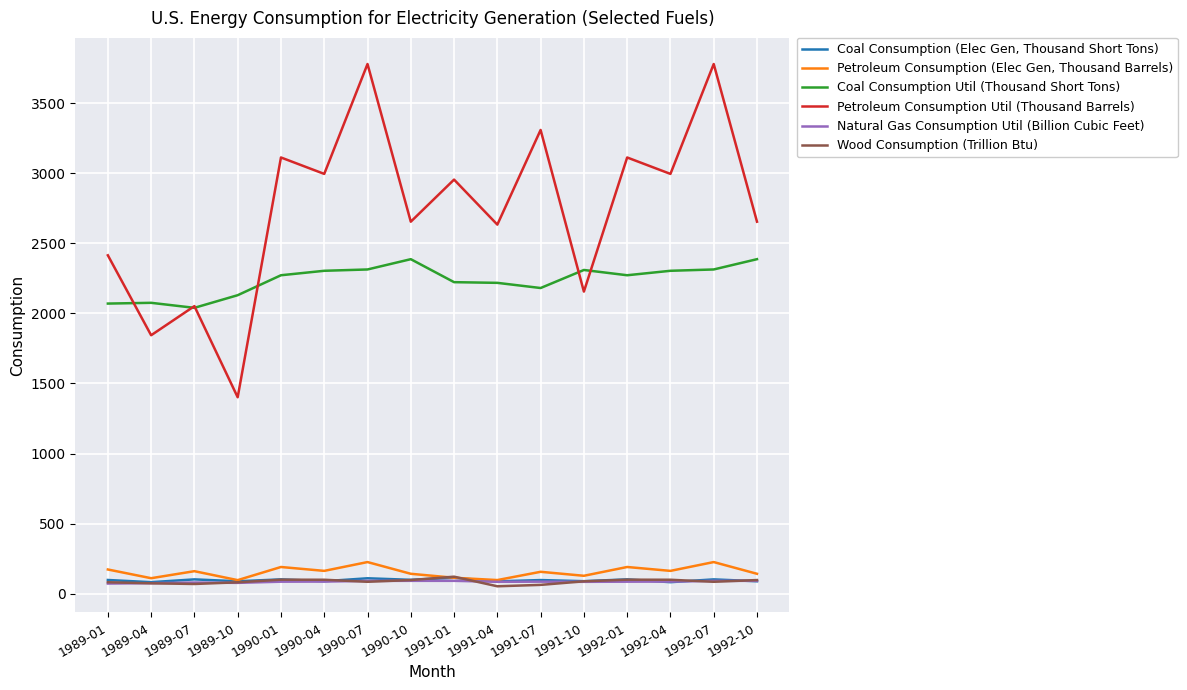

Is this an area chart (filled region under the line)?

No